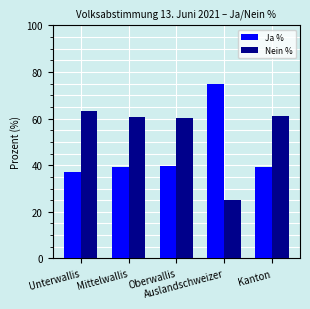

Rank the series by their average value, from highest to lowest.

Nein %, Ja %